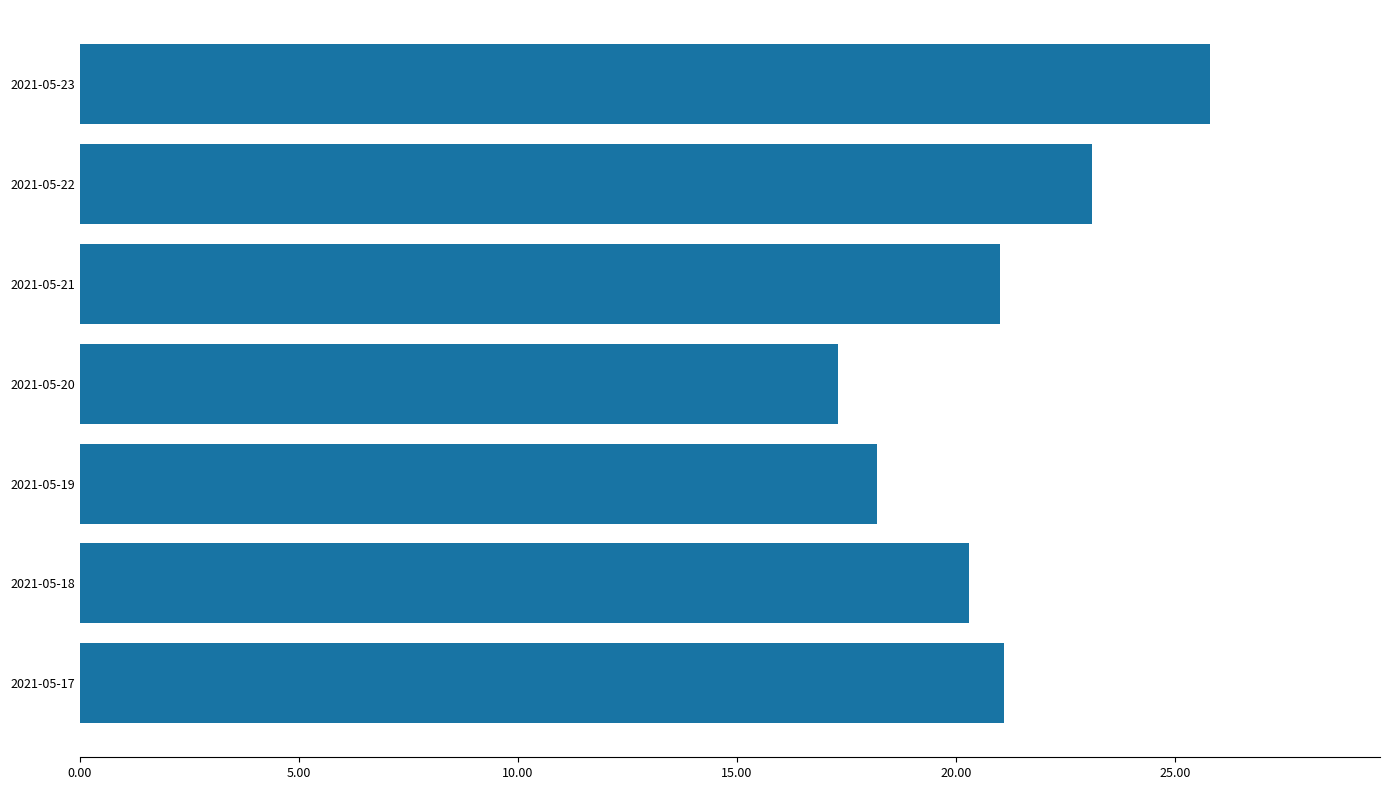

Which has a higher value, 2021-05-17 or 2021-05-20?

2021-05-17